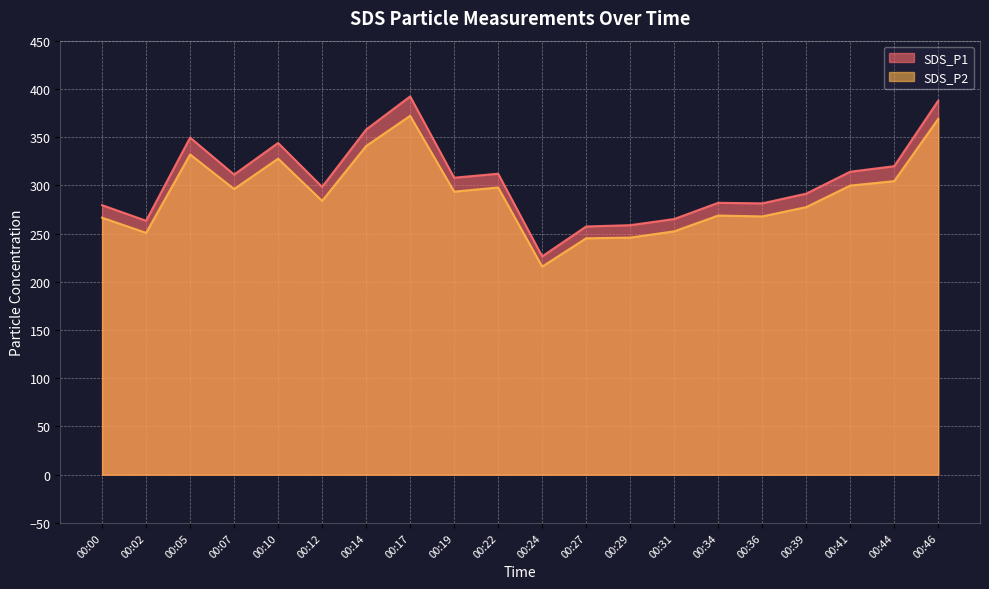

Rank the categories by SDS_P1 value from highest to lowest.

00:17, 00:46, 00:14, 00:05, 00:10, 00:44, 00:41, 00:22, 00:07, 00:19, 00:12, 00:39, 00:34, 00:36, 00:00, 00:31, 00:02, 00:29, 00:27, 00:24